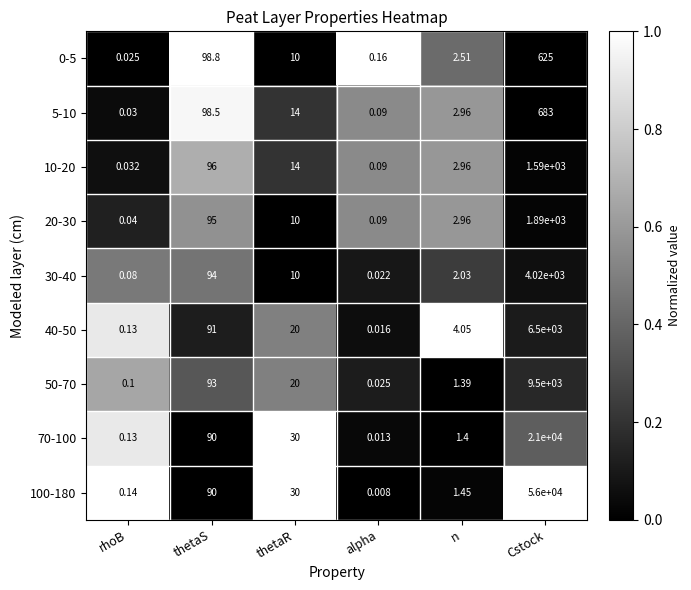

Where does the 30-40 series first go above 10?

thetaS